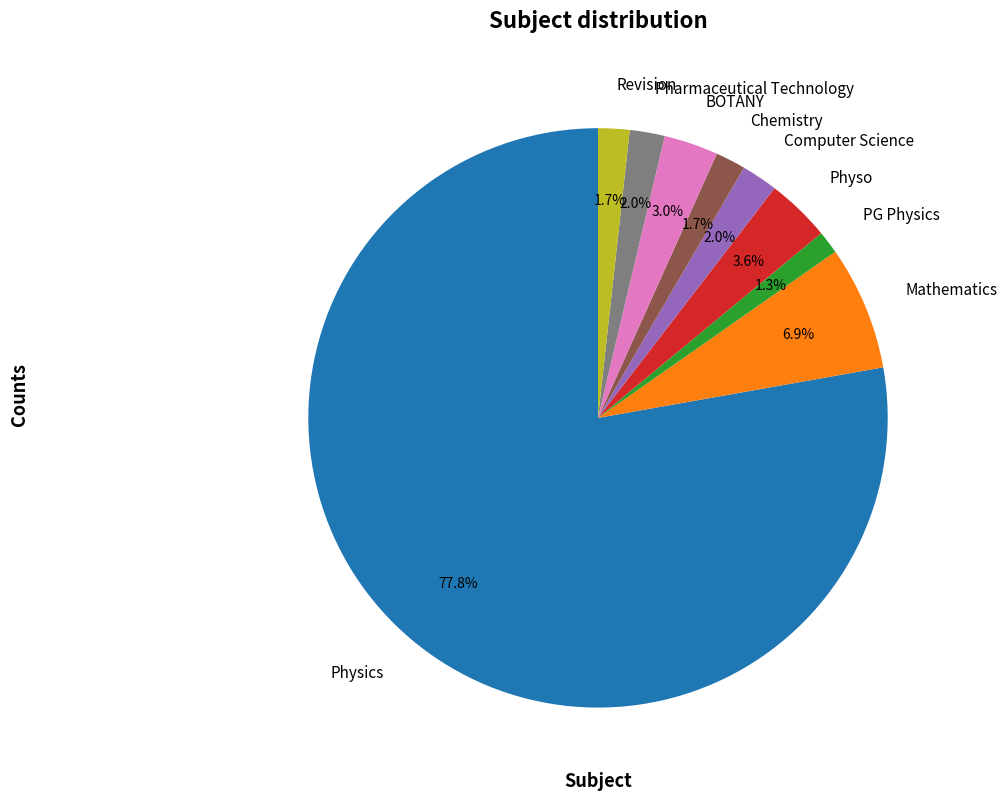

Which slice represents more than half of the pie?

Physics